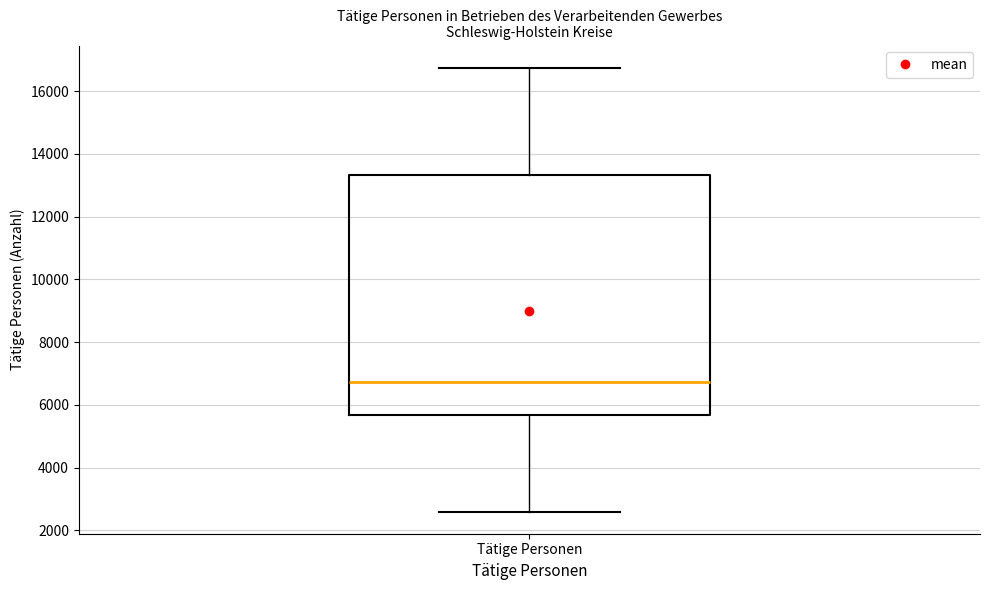

Transcribe this box plot: give where the median line is, the range the box spans, and where the two whiskers end, as read against the y-axis. The values are not printed on the chart, so give them approximately, as read against the axis.

median 6800, box 5600 to 13400, whiskers 2600 to 16800